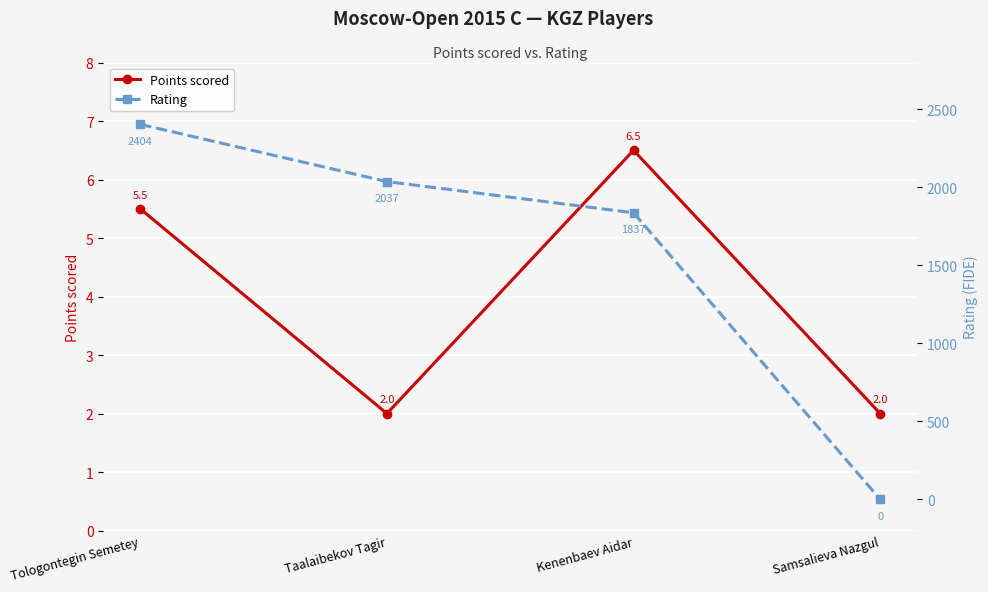

What is the spread (max minus min) of values at Samsalieva Nazgul?

2.0